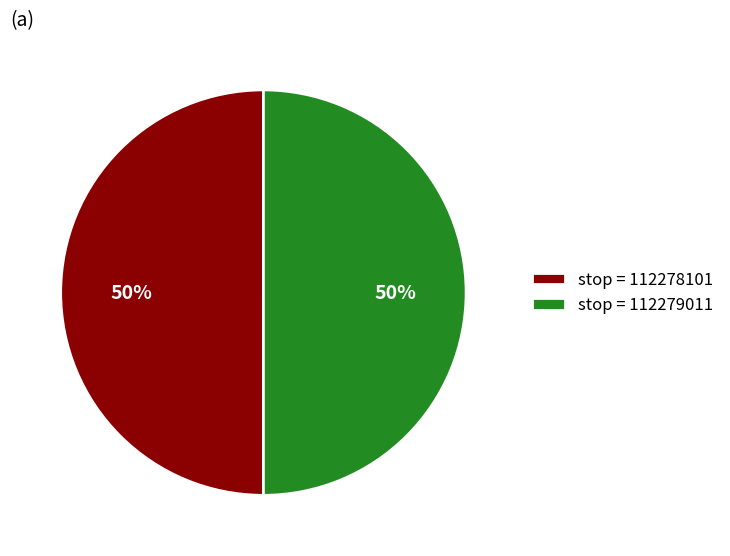

What is the ratio of the value at stop = 112279011 to the value at stop = 112278101?

1.0